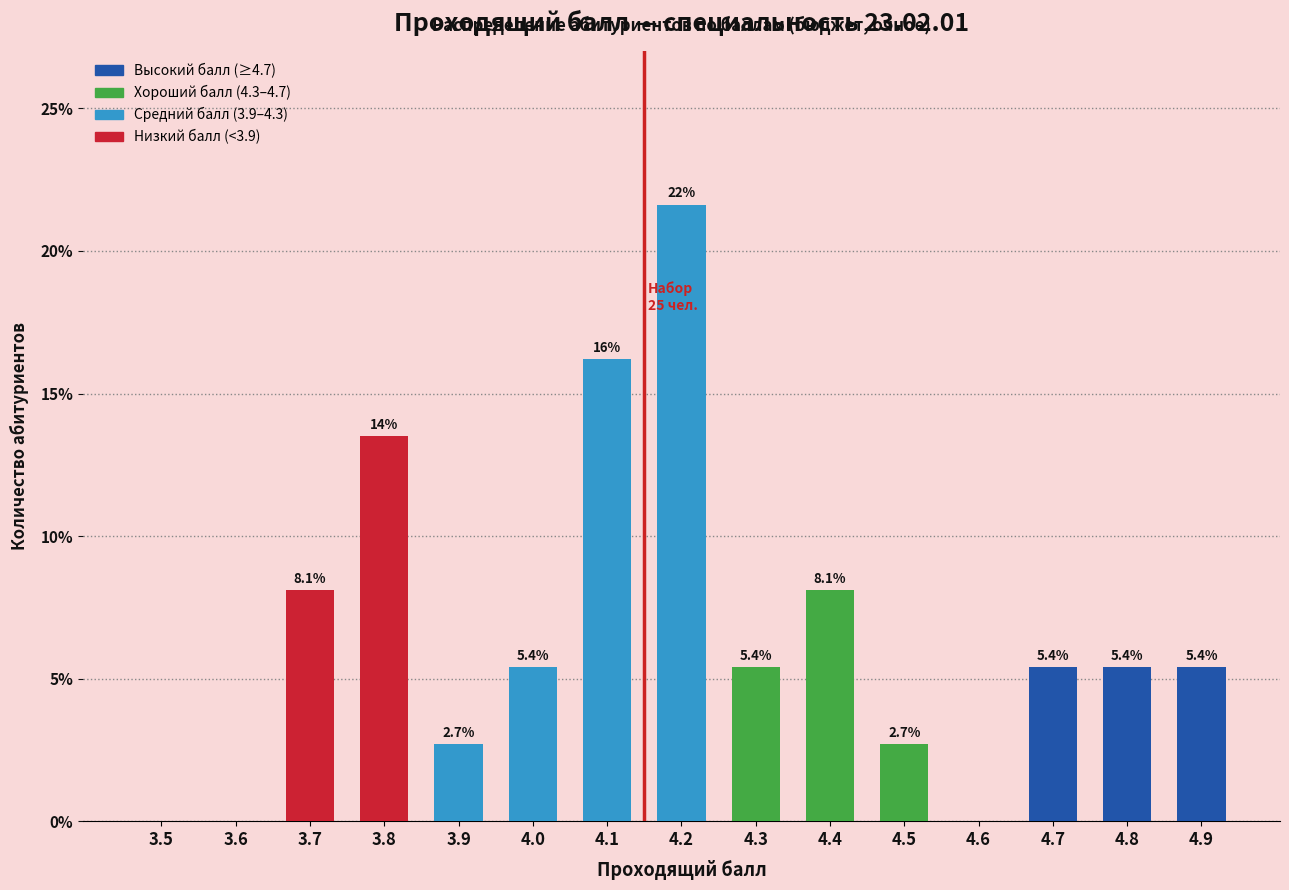

At which label does the data first exceed 5?

3.7